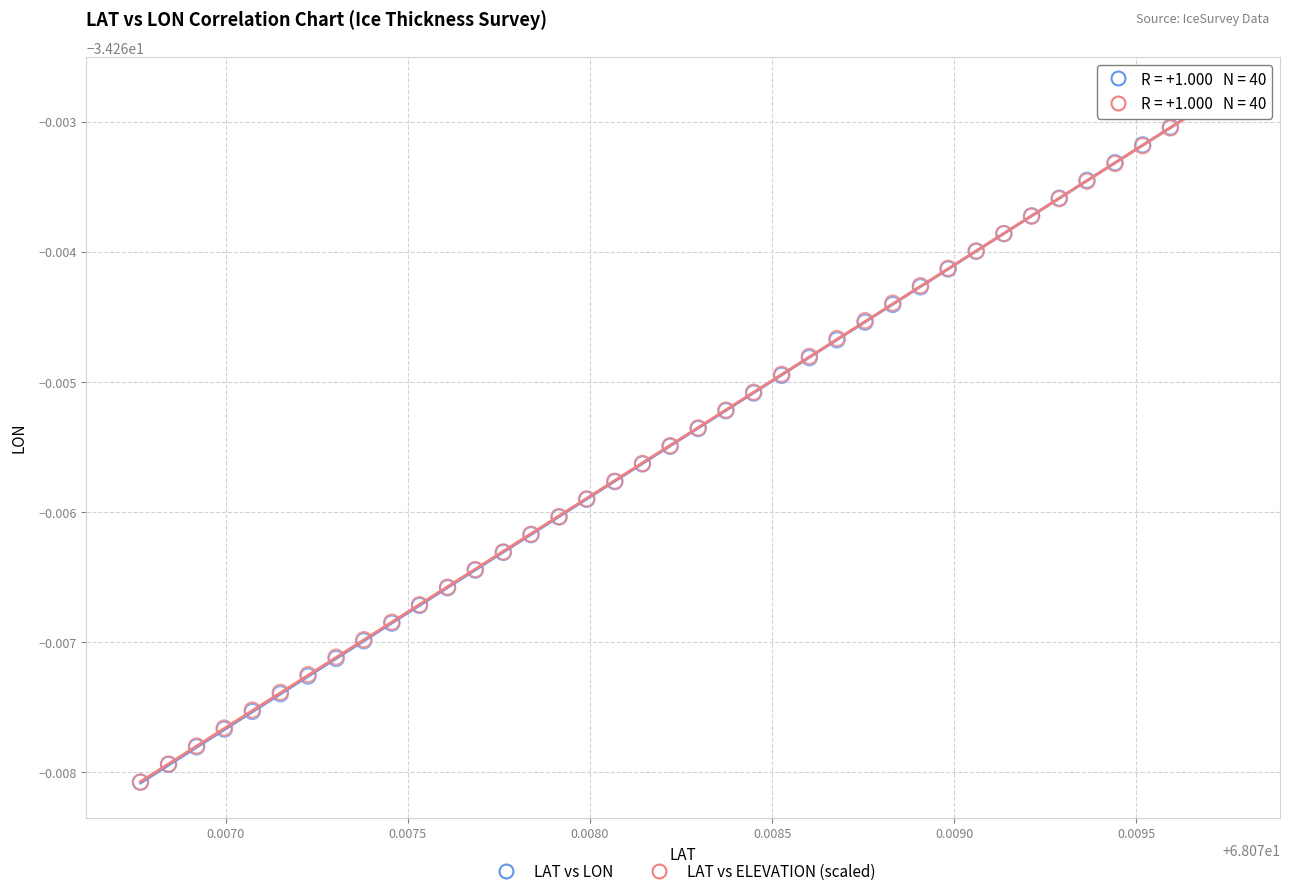

What are all the series names shown in the legend?

LAT vs LON, LAT vs ELEVATION (scaled)